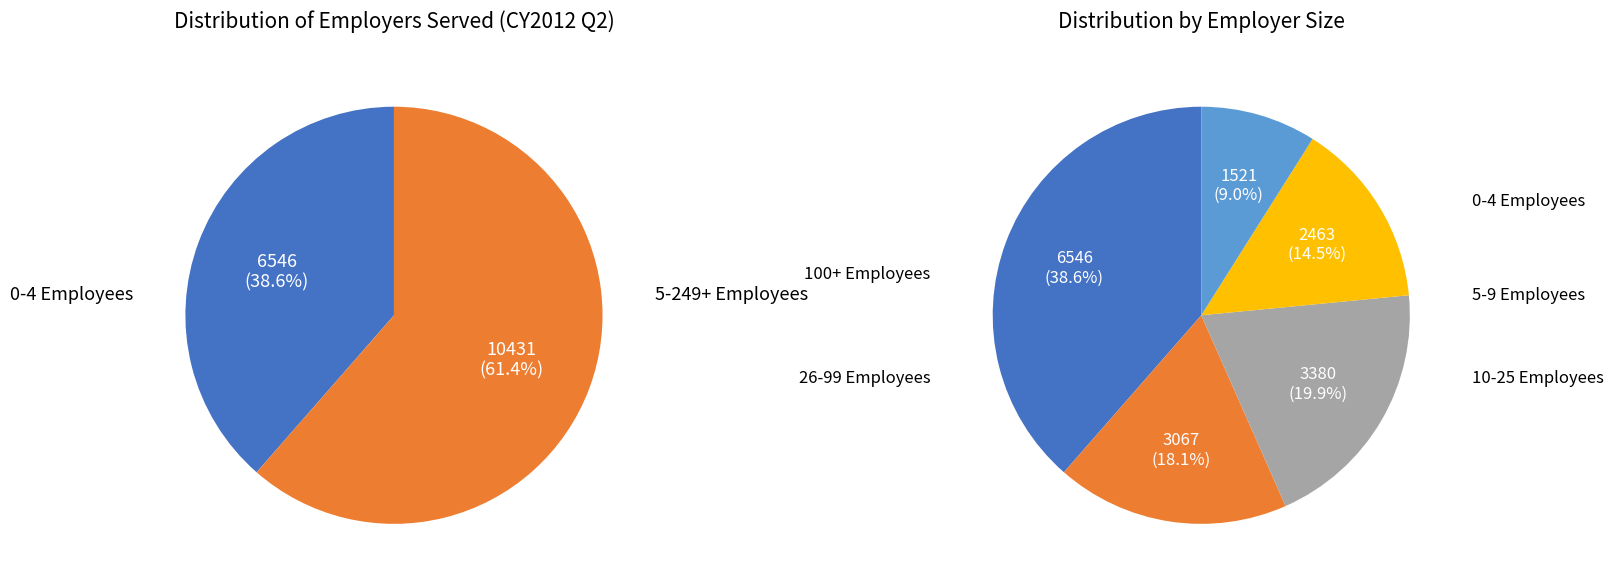

How many segments does this pie chart have?

5